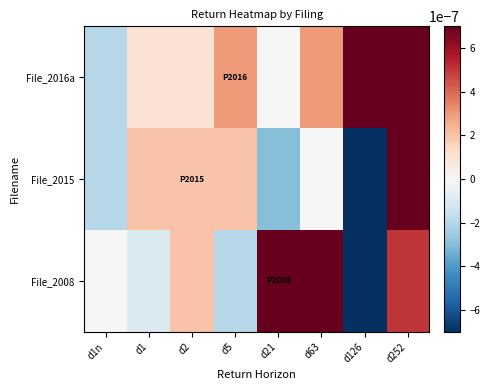

At how many categories does at least one series exceed 0?

7